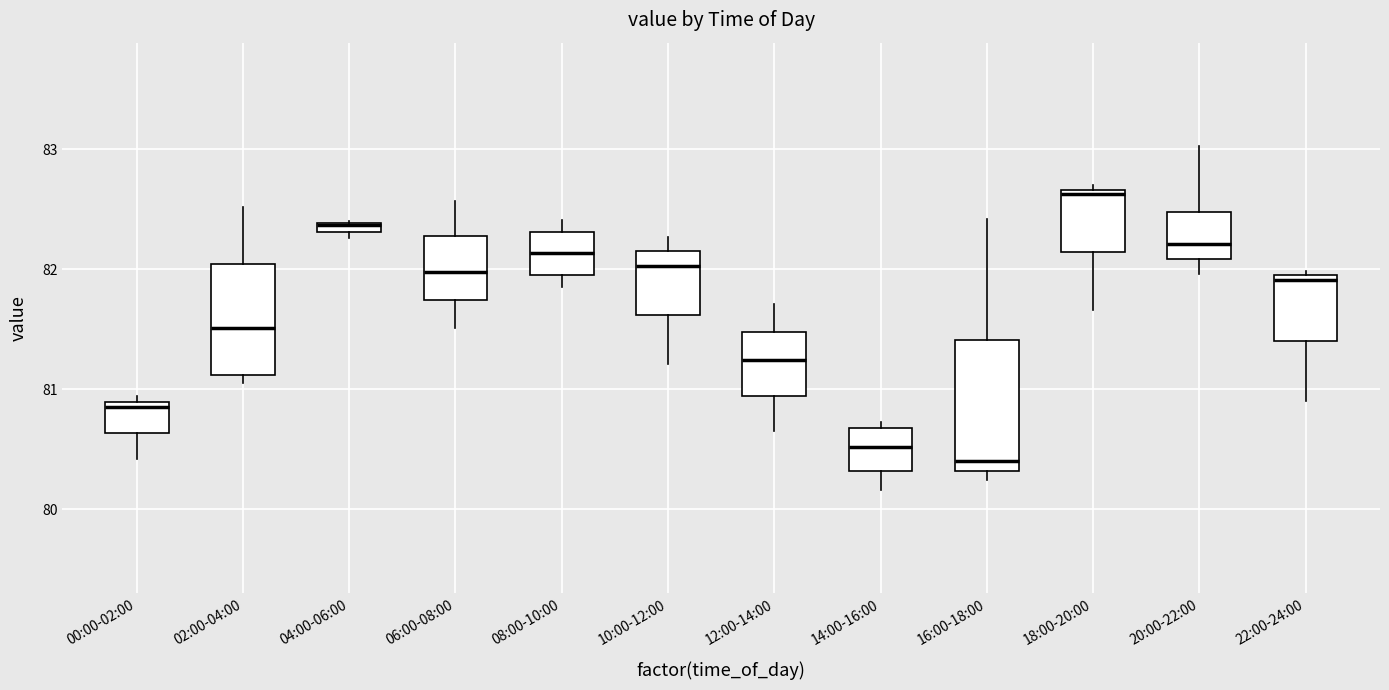

Where is the upper edge of the box for 16:00-18:00 on the y-axis? The values are not printed on the chart, so give them approximately, as read against the axis.

81.4